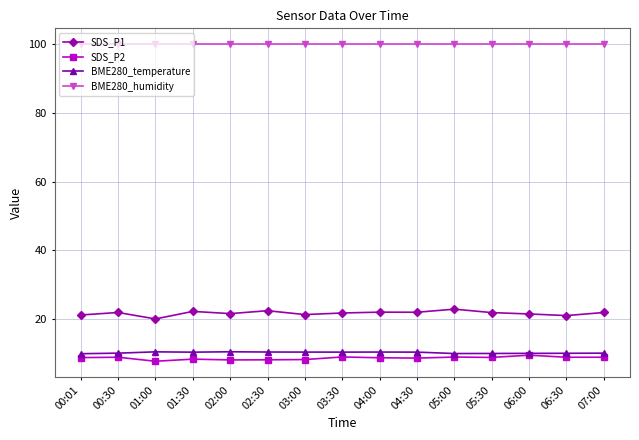

Is it true that SDS_P2 equals 8.8 at 05:30?

True